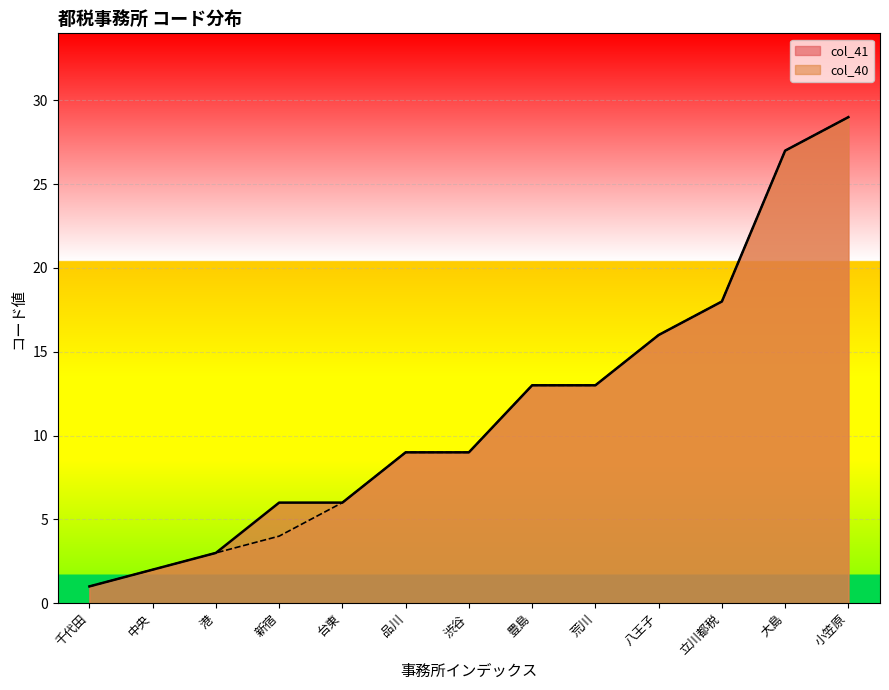

Which category has the highest value across all series?

小笠原